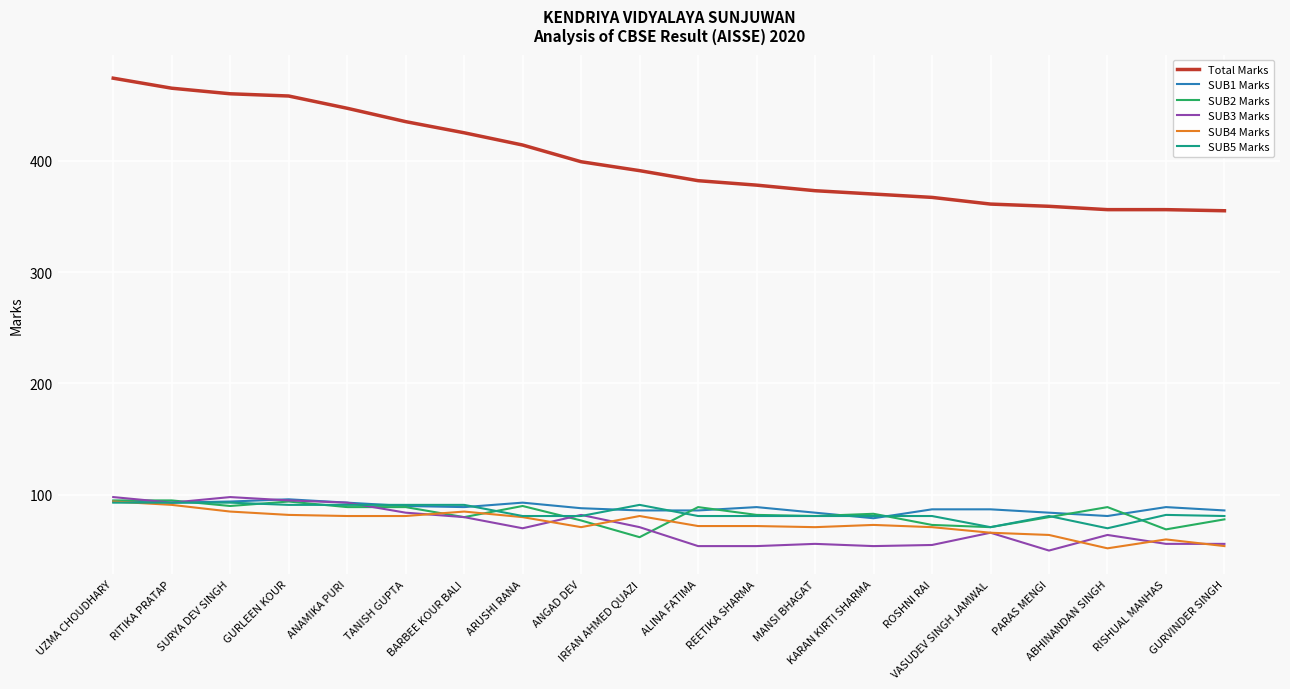

What is the sum of the SUB2 Marks values at REETIKA SHARMA and RITIKA PRATAP?

177